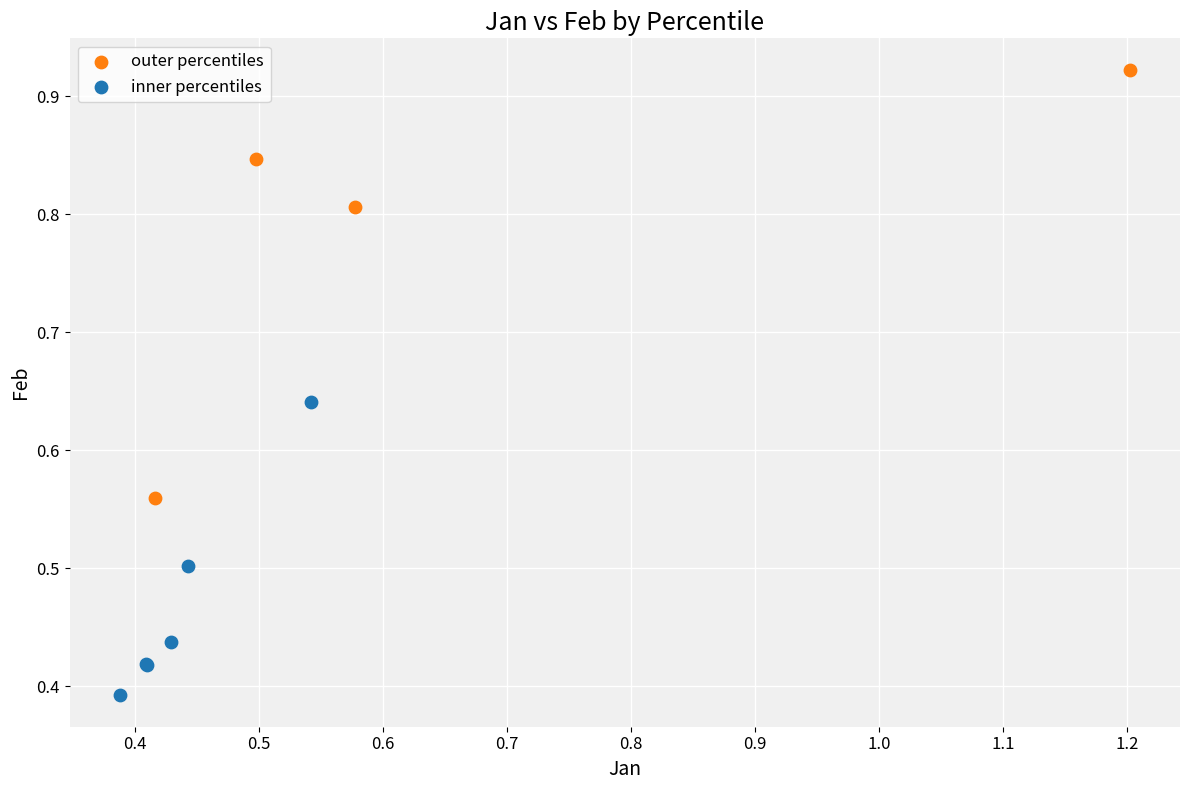

Which series reaches the maximum Y coordinate?

outer percentiles